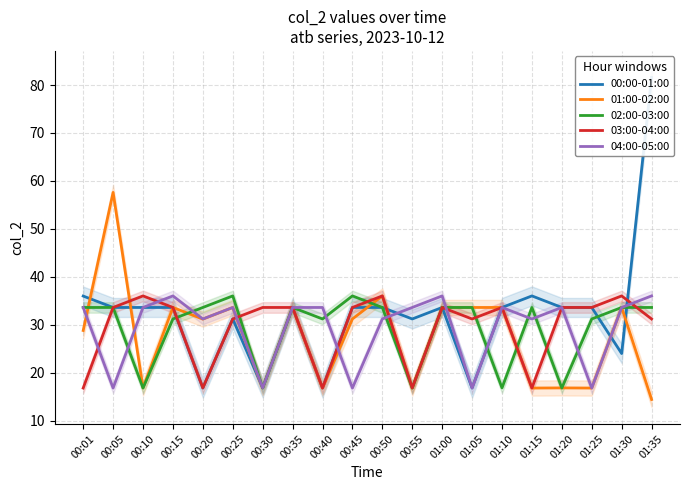

Which series changed the most between 00:55 and 01:05?

01:00-02:00